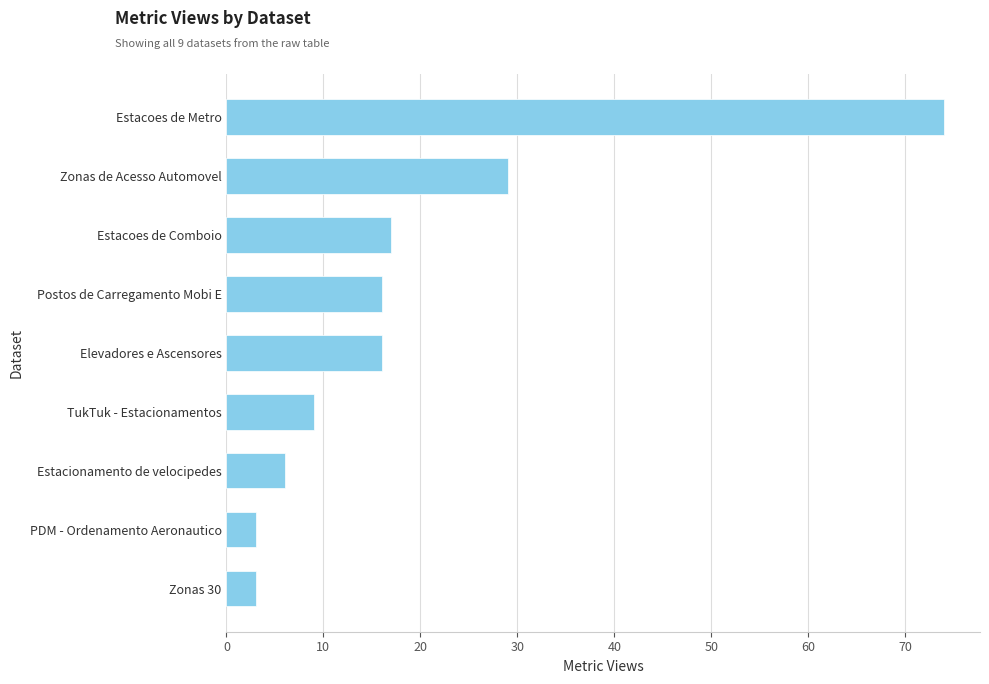

What is the average value?

19